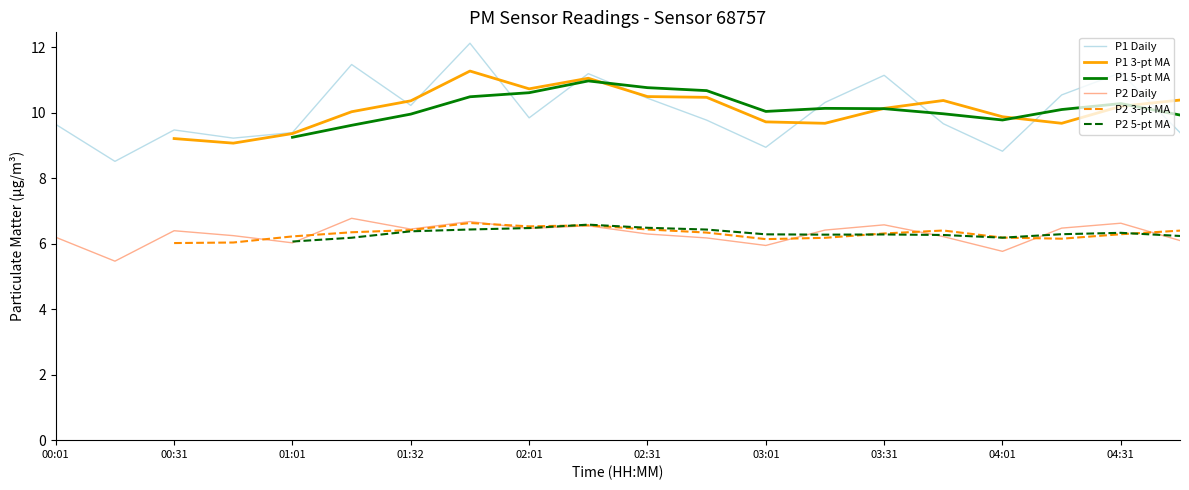

True or false: P1 Daily has a value of 3.0 at 04:01.

False